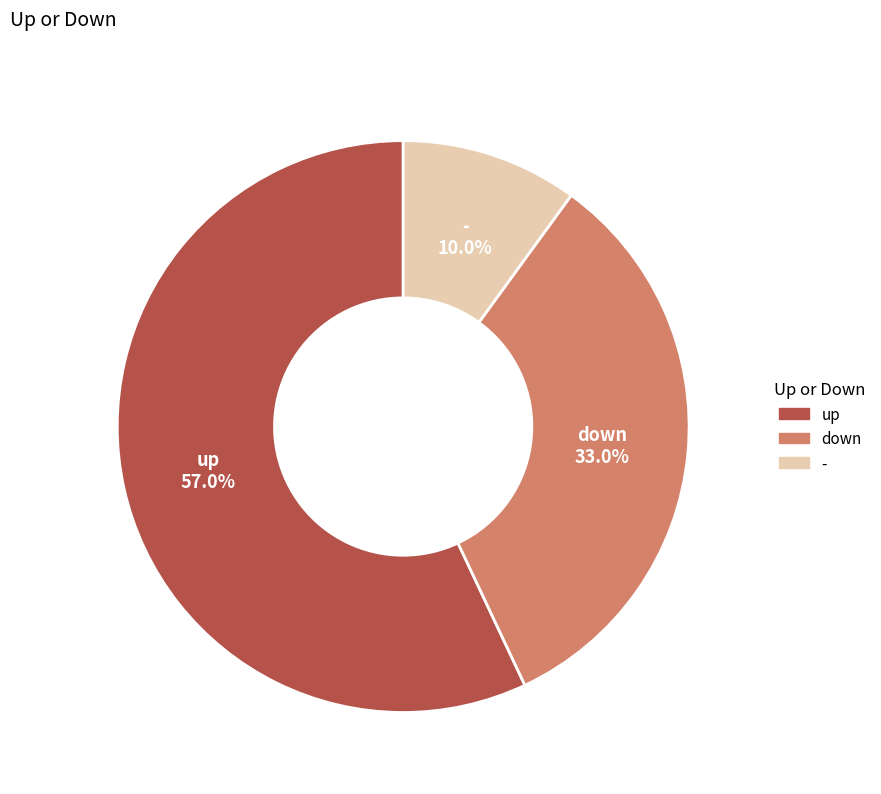

To the nearest percent, what portion does up represent?

57%